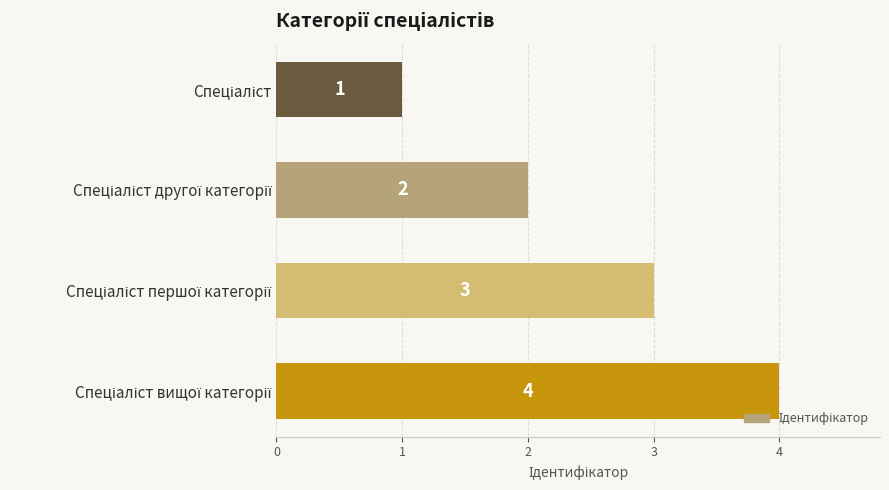

What is the sum of all values?

10